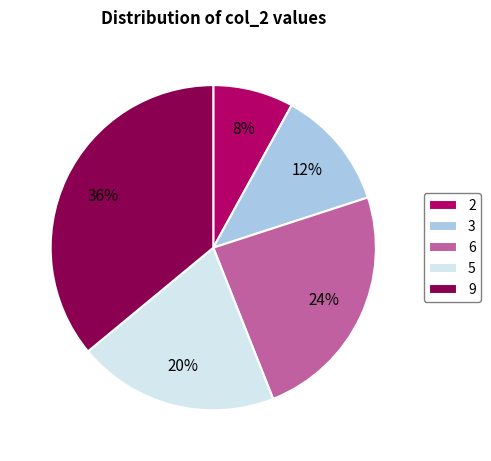

To the nearest percent, what is the average slice percentage?

20%